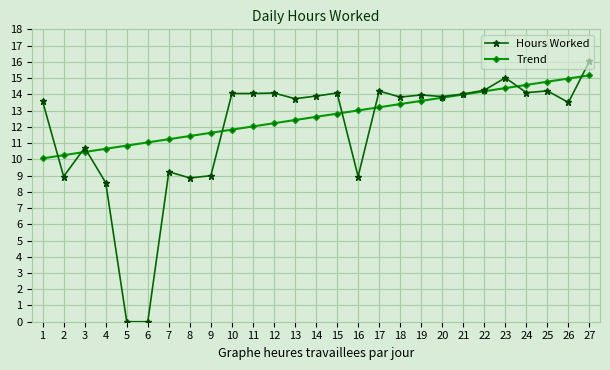

List the series in order of their overall mean, lowest first.

Hours Worked, Trend